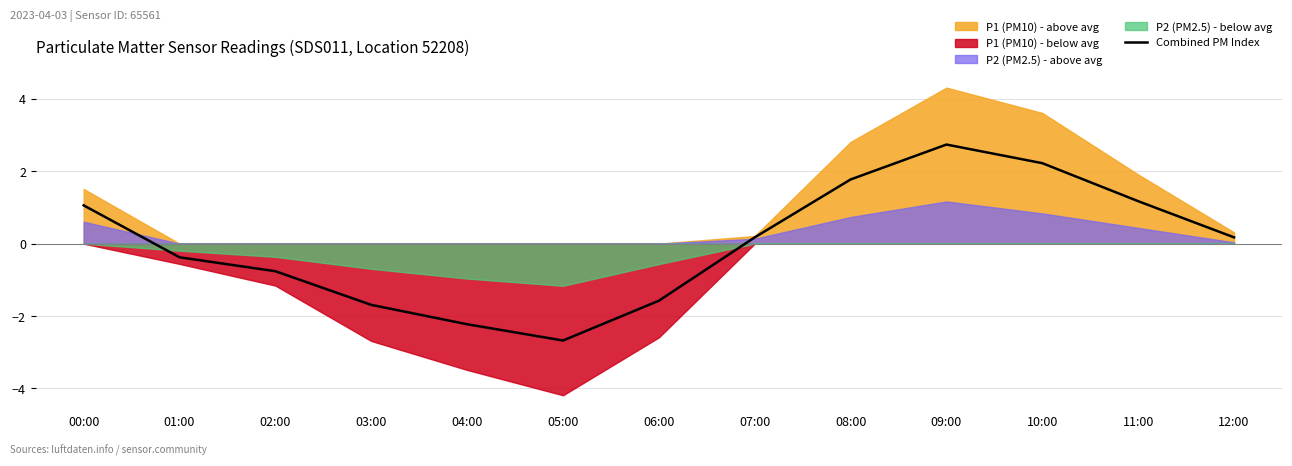

What is the difference between the values at 07:00 and 04:00?

2.4